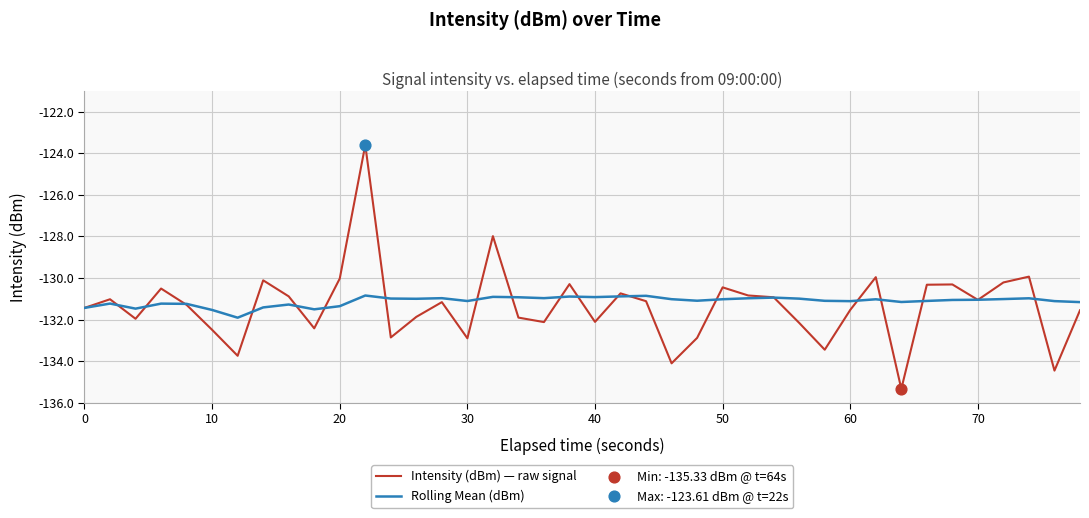

Which series has the widest spread of values?

Intensity (dBm) — raw signal